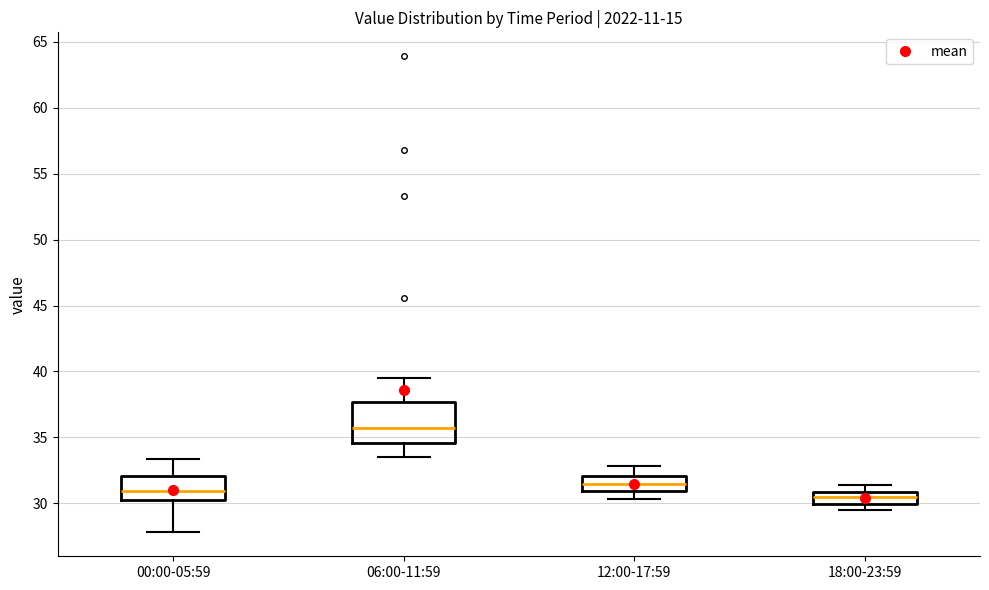

Where does the lower whisker of the box for 12:00-17:59 end on the y-axis? The values are not printed on the chart, so give them approximately, as read against the axis.

30.5